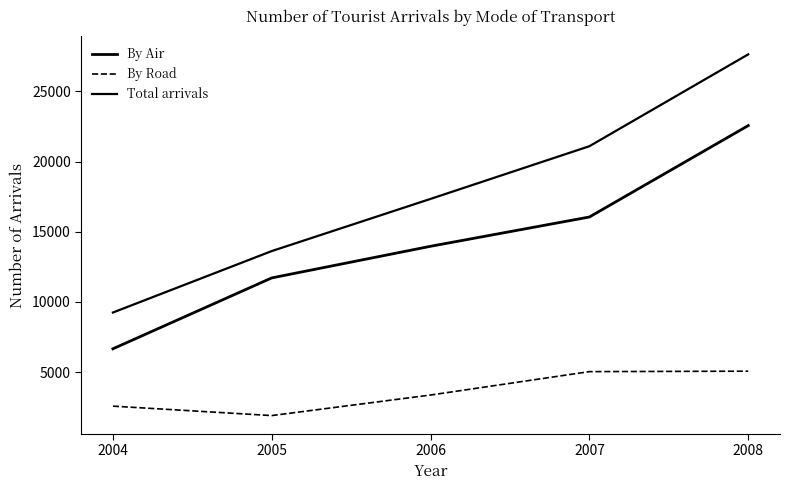

Reading left to right, list all the values displayed in this chart.

By Air: 6666	11715	13968	16053	22563
By Road: 2583	1911	3374	5041	5073
Total arrivals: 9249	13626	17342	21094	27636